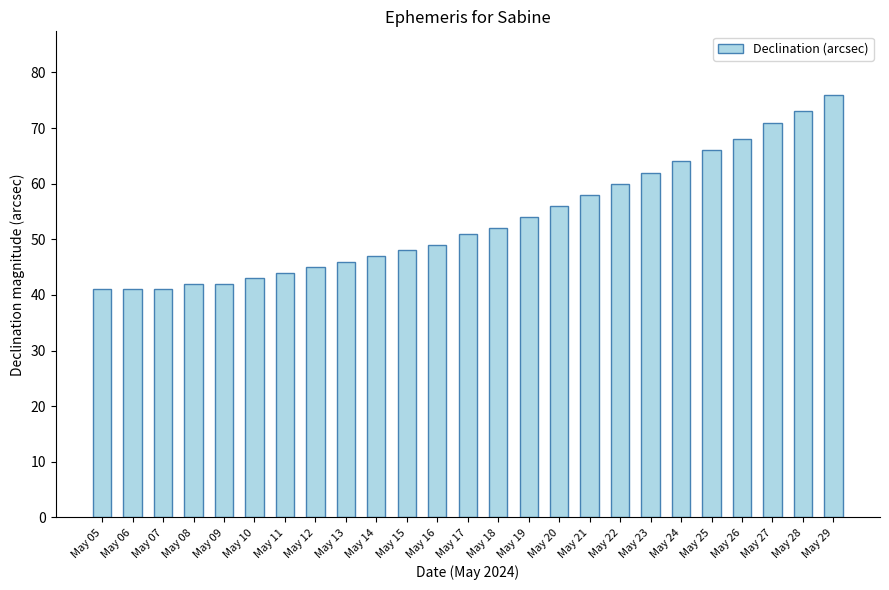

What is the value of the 7th bar from the left?

44